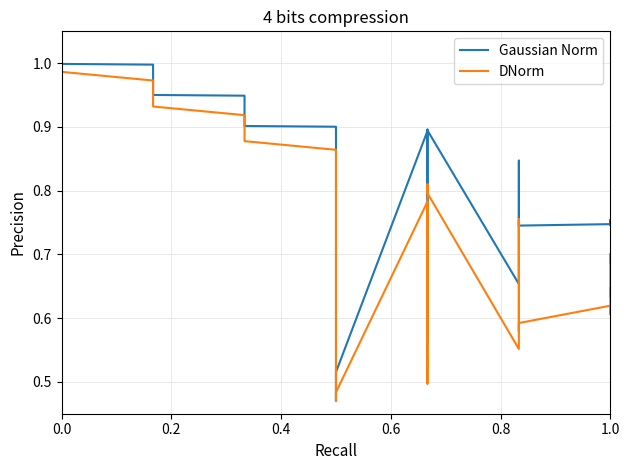

What is the value of the Gaussian Norm point at the 13th from the left?

0.9